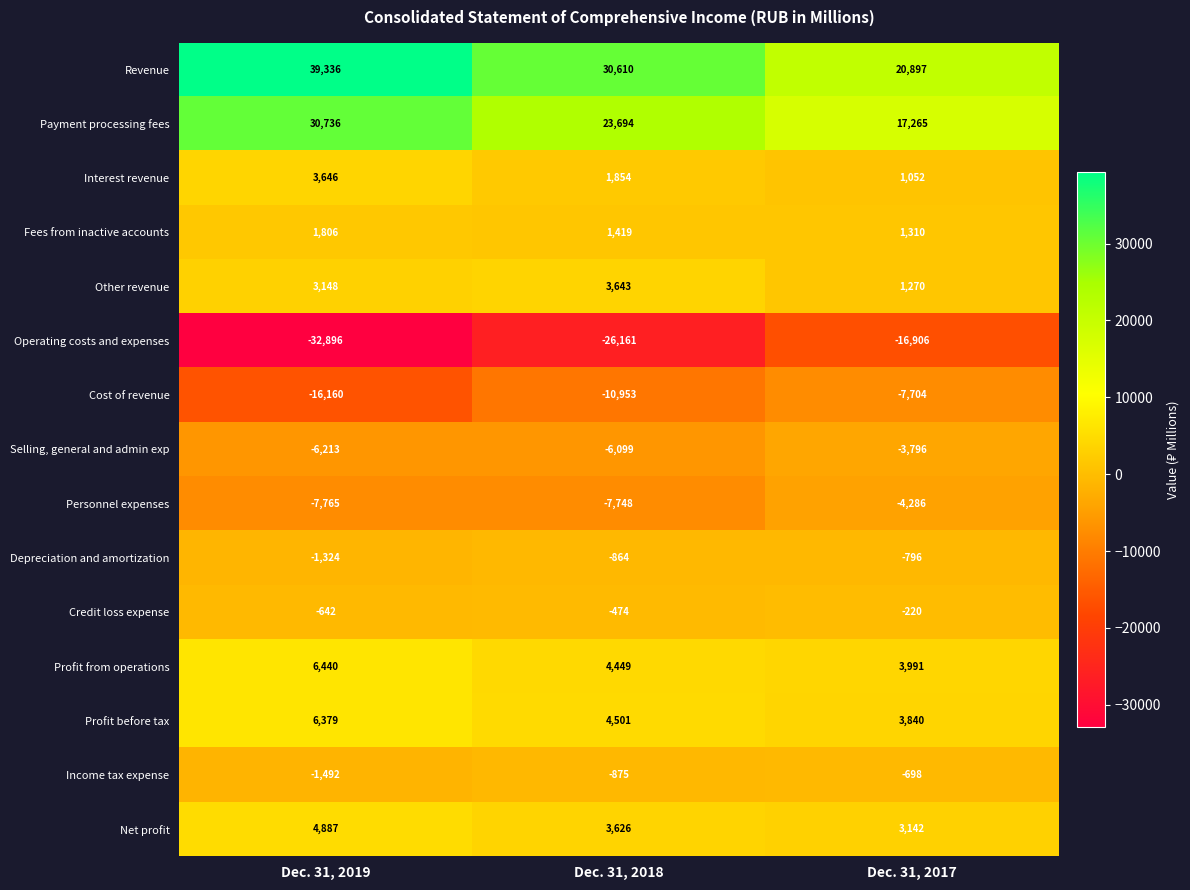

Count the Profit from operations values in the range 3991 to 6440.

3